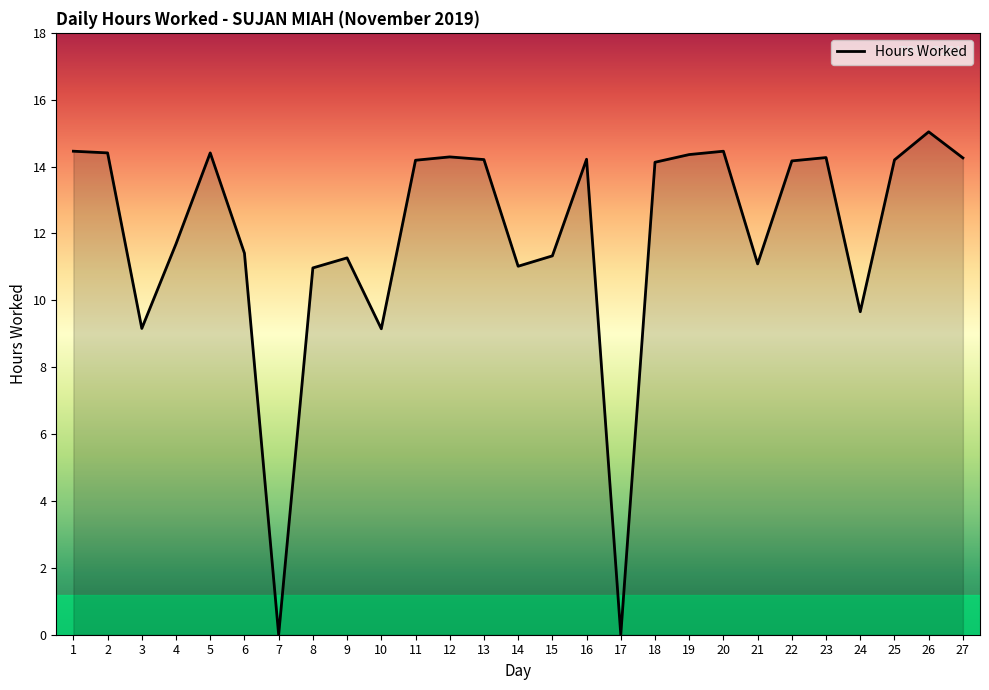

True or false: the data has more than 1 interior local peaks.

True